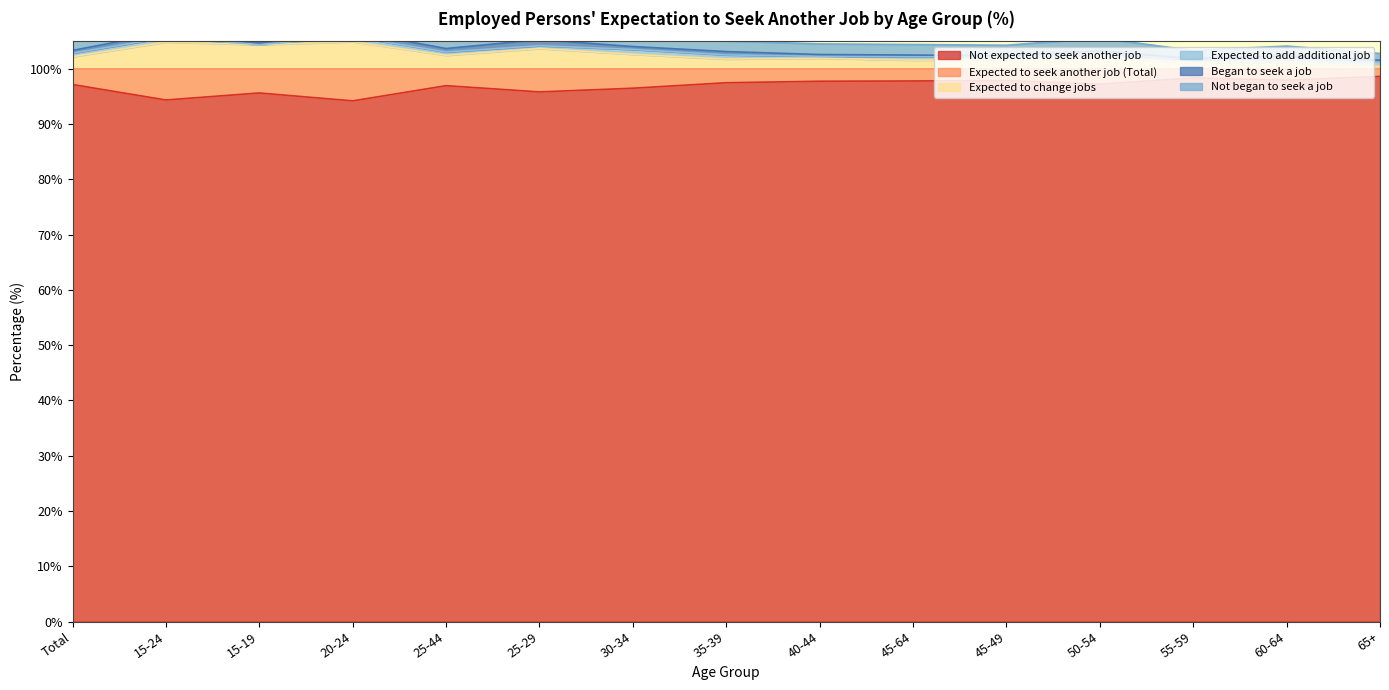

The value of Not expected to seek another job at 50-54 is 97.2. True or false?

True